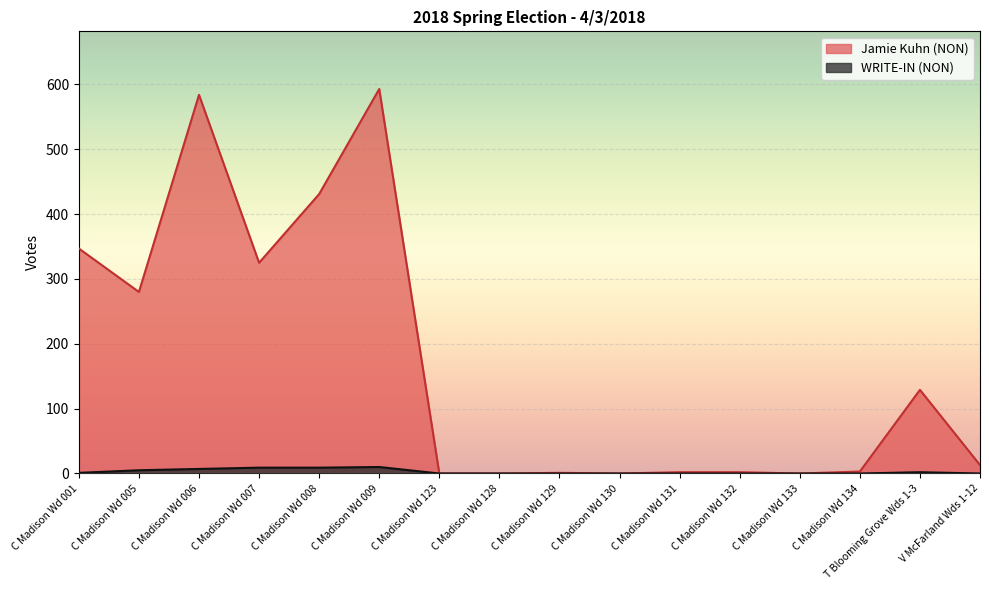

Which series changed the most between C Madison Wd 006 and C Madison Wd 129?

Jamie Kuhn (NON)